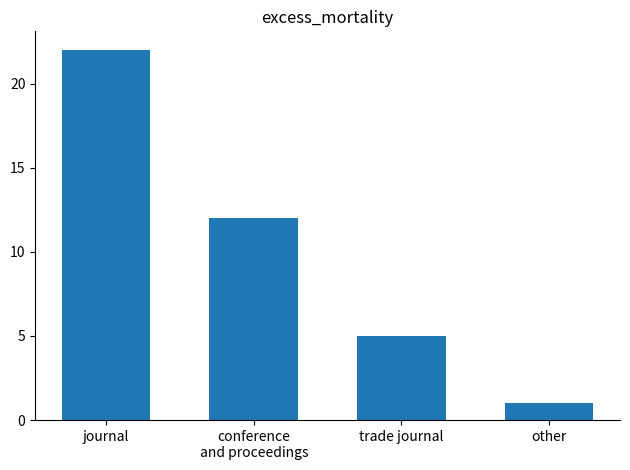

What is the approximate value at other?

1